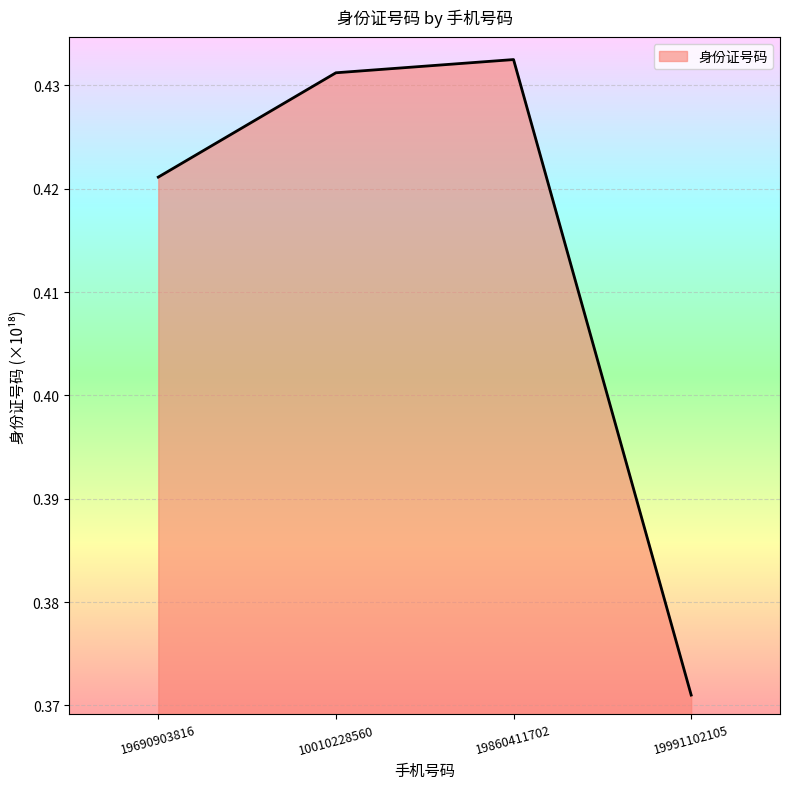

How many values are between 0 and 1?

4